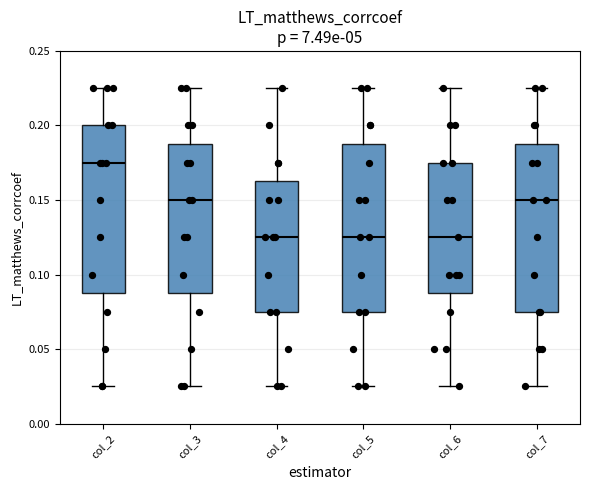

Which box has the highest median line?

col_2